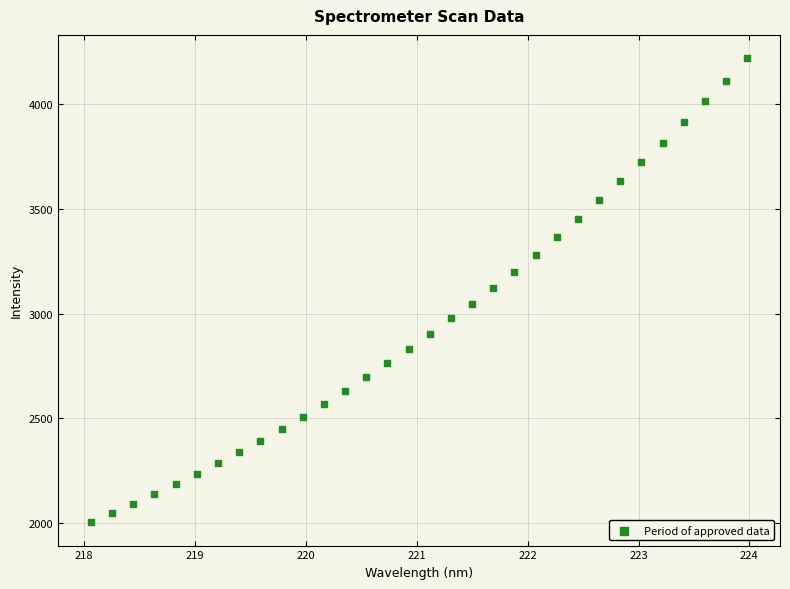

What is the range of X values (max minus min)?

5.9